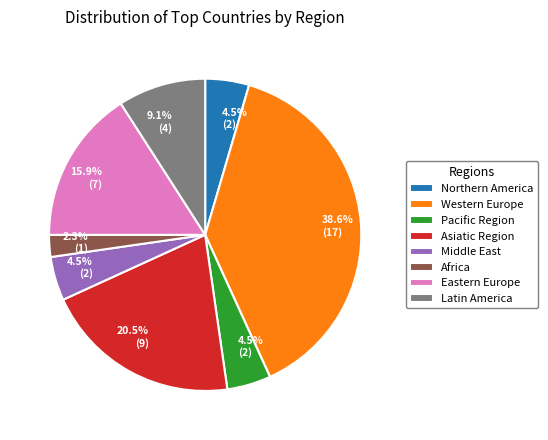

What portion of the pie excludes Pacific Region?

95.5%